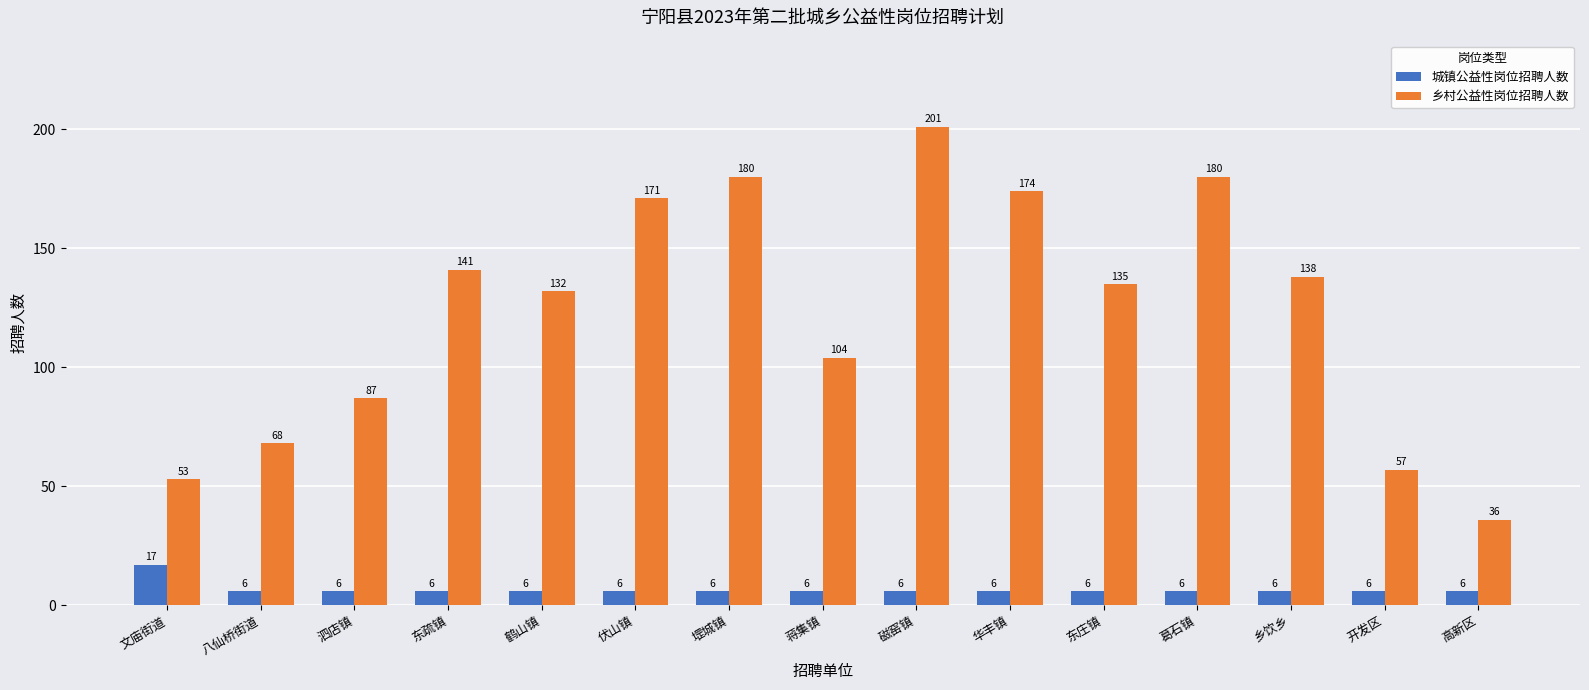

At 蒋集镇, list the series in order from smallest to largest.

城镇公益性岗位招聘人数, 乡村公益性岗位招聘人数